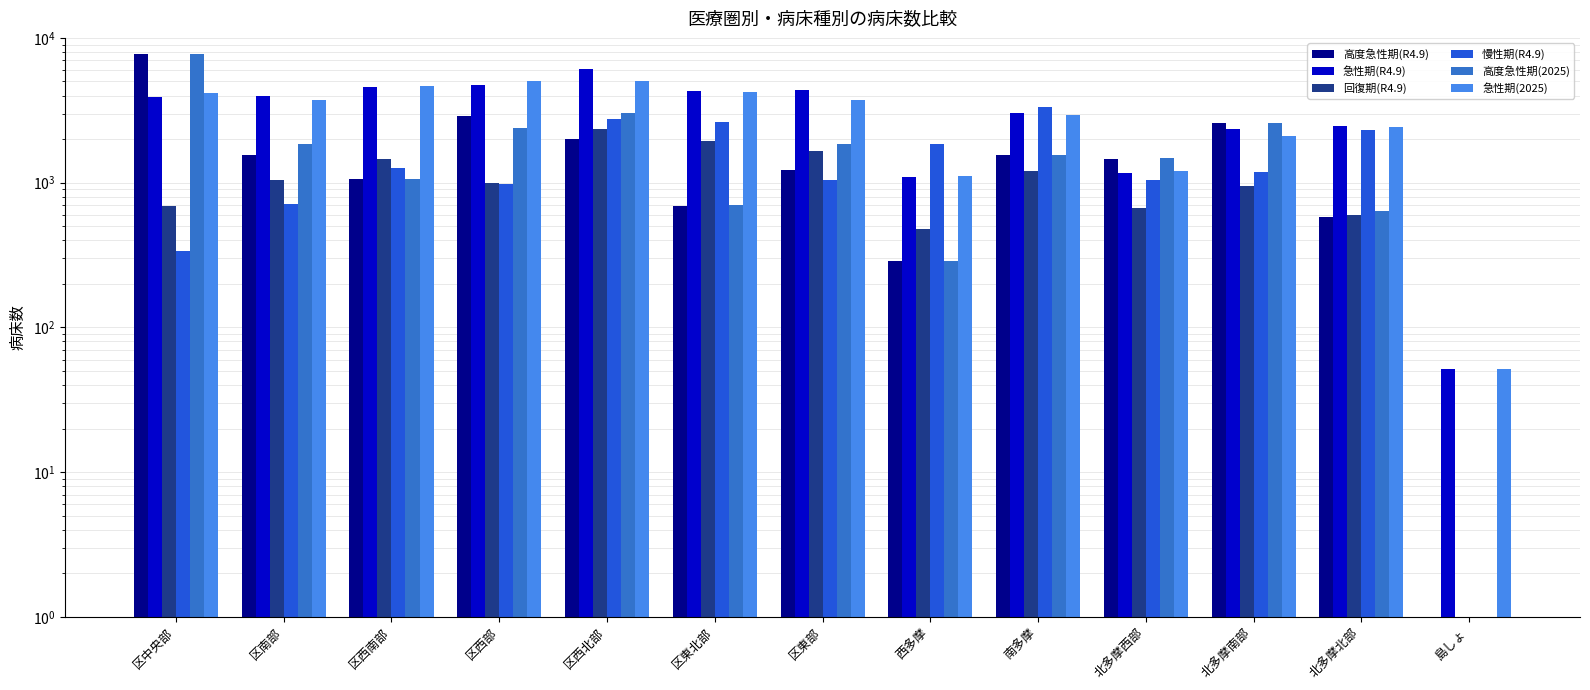

What is the sum of the 回復期(R4.9) values at 区東部 and 区西北部?

3998